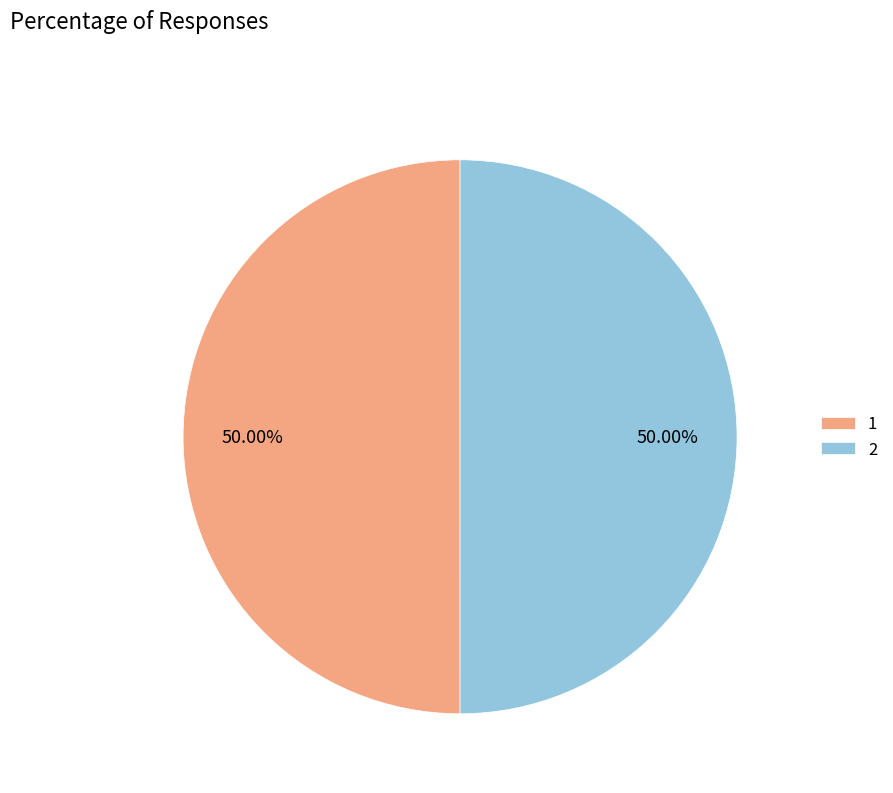

Is the sum of 2 and 1 greater than half?

Yes